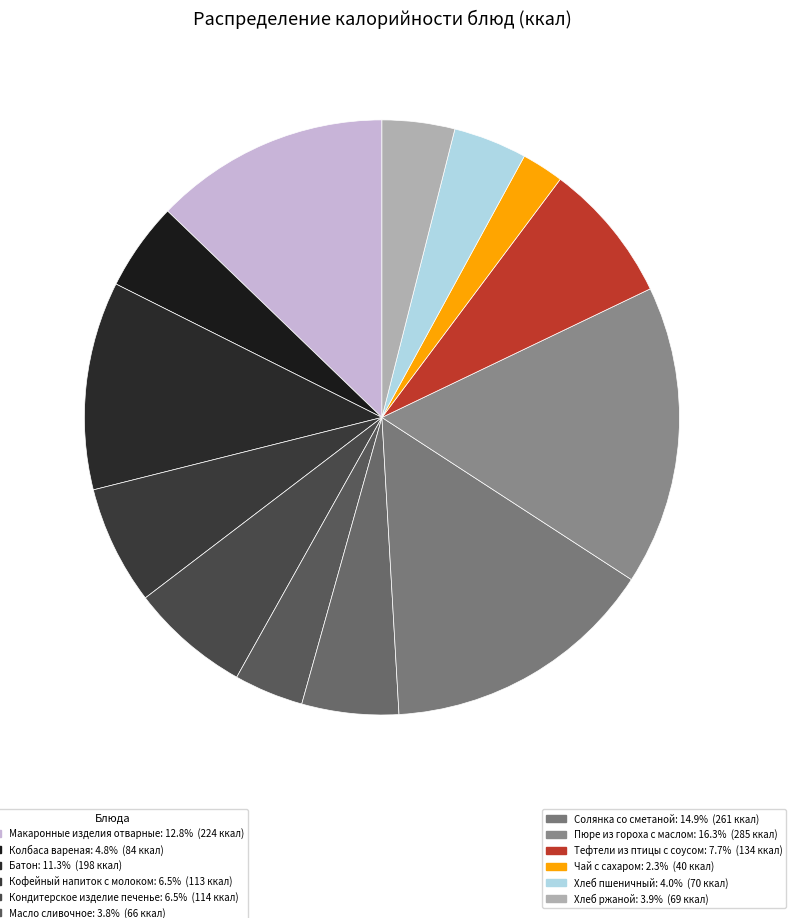

Count the number of slices in the pie.

13